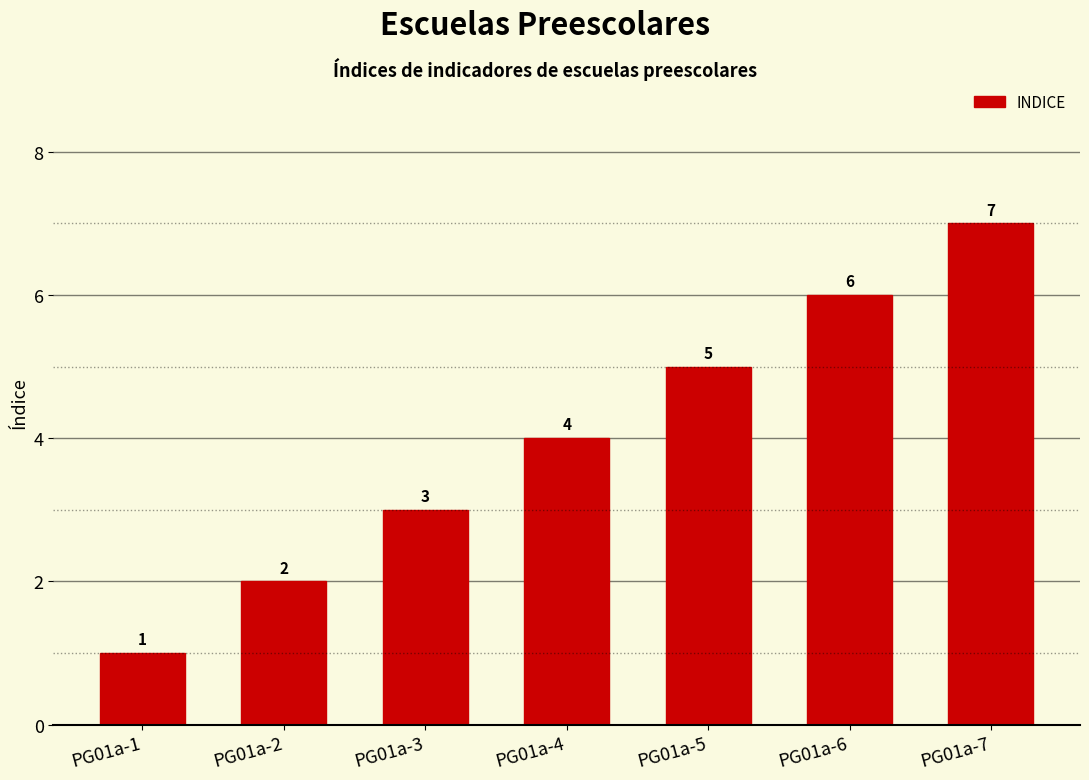

Does the chart contain any negative values?

No